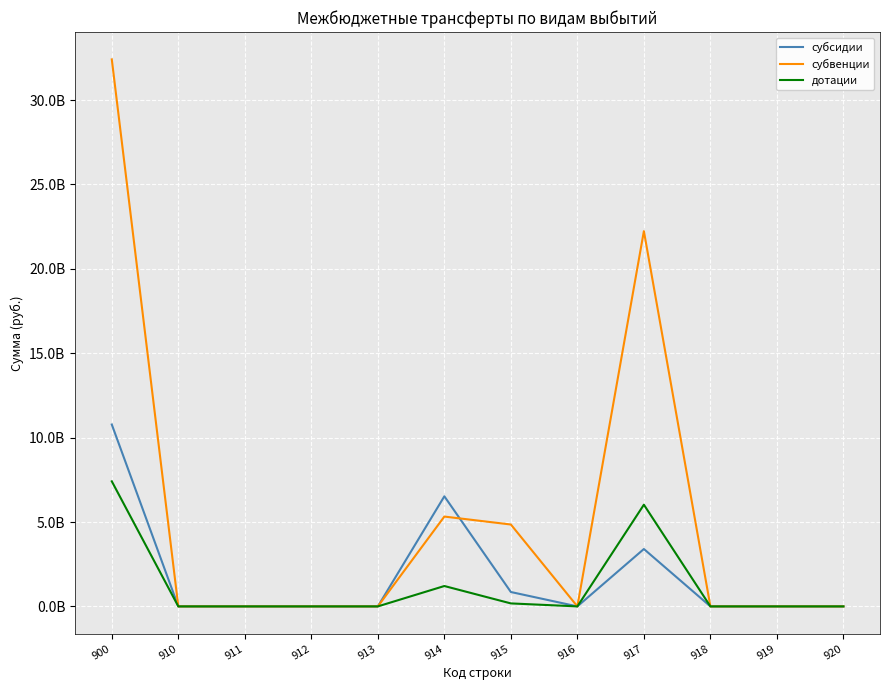

In дотации, how many points are higher than both neighbors (excluding endpoints)?

2